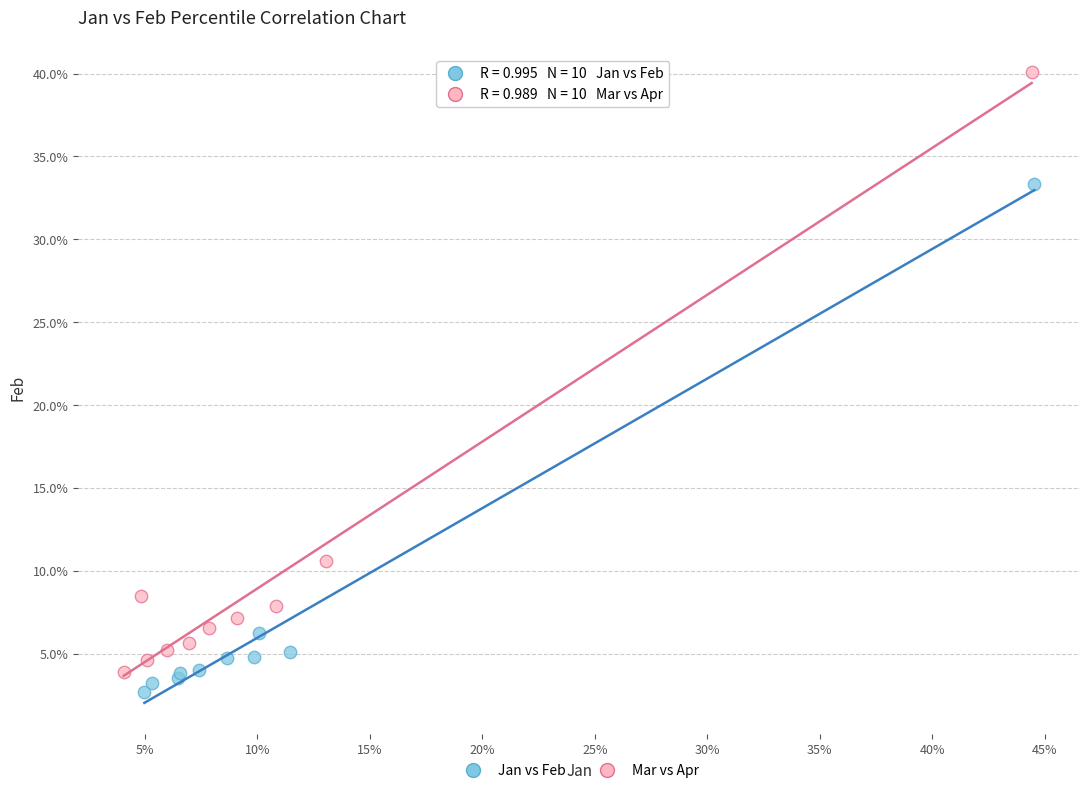

What are all the series names shown in the legend?

Jan vs Feb, Mar vs Apr